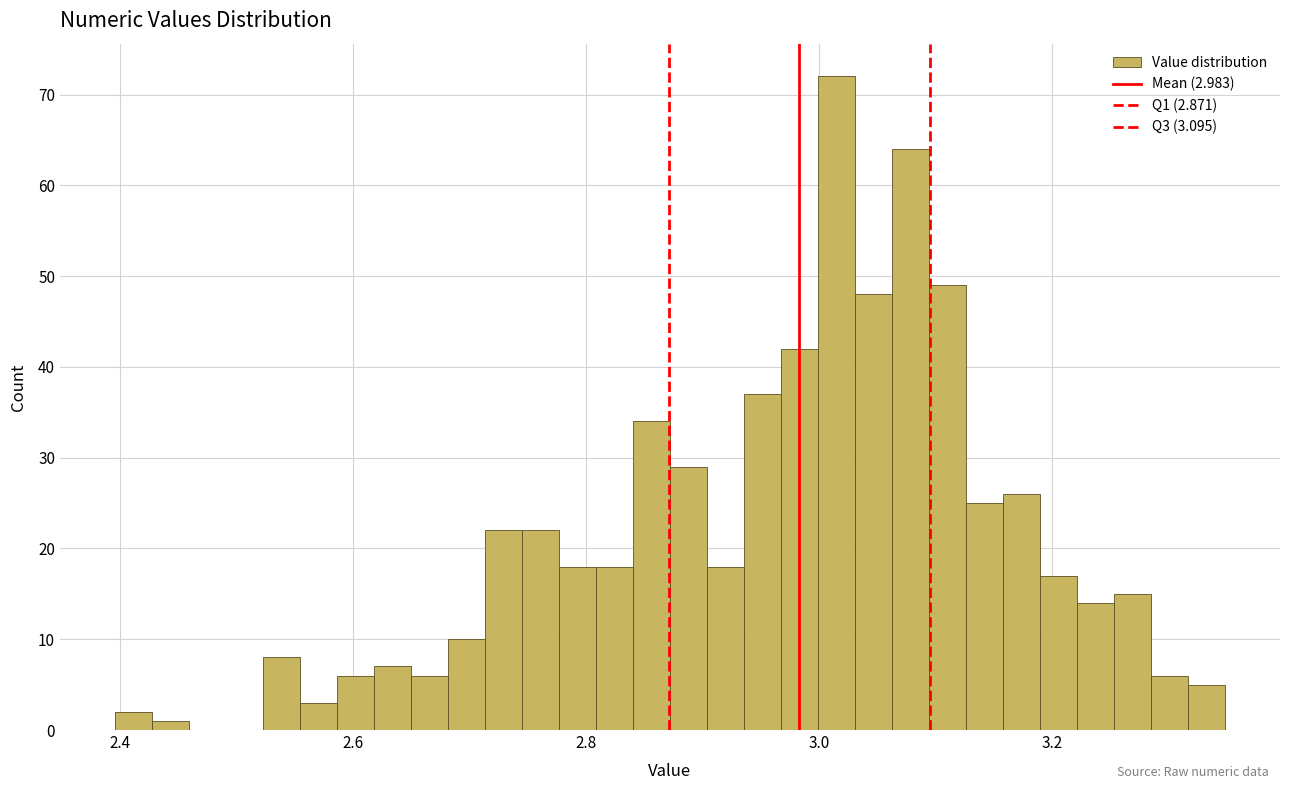

Read against the x-axis, roughly where is the centre of the tallest bar?

3.02